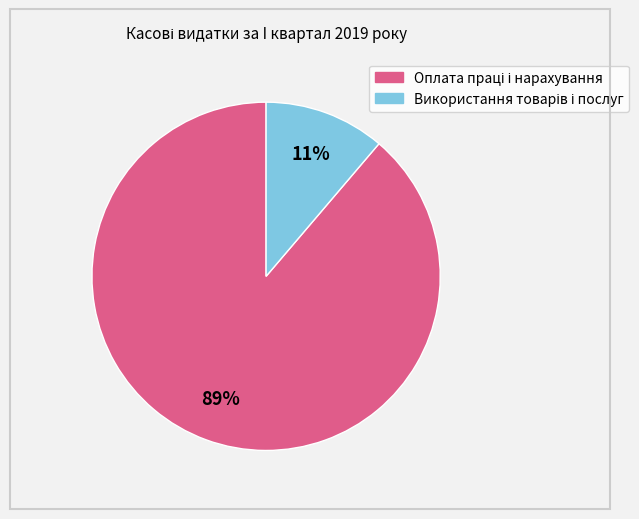

To the nearest percent, what is the average slice percentage?

50%